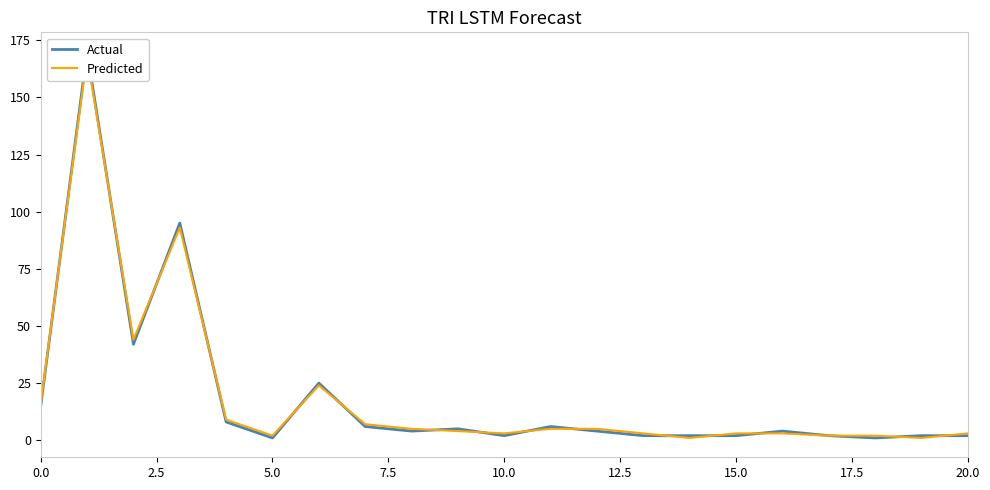

In Predicted, how many points are lower than both neighbors (excluding endpoints)?

5